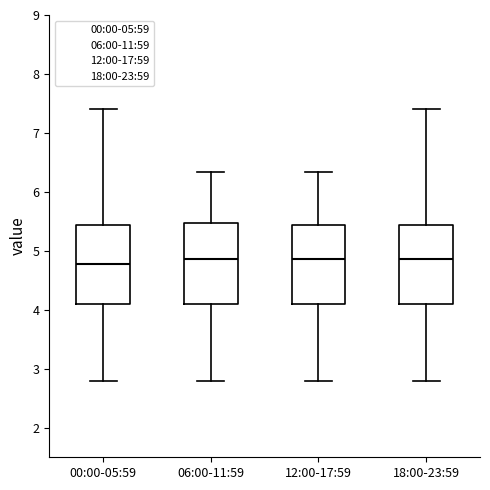

Which box's median line is the lowest?

00:00-05:59